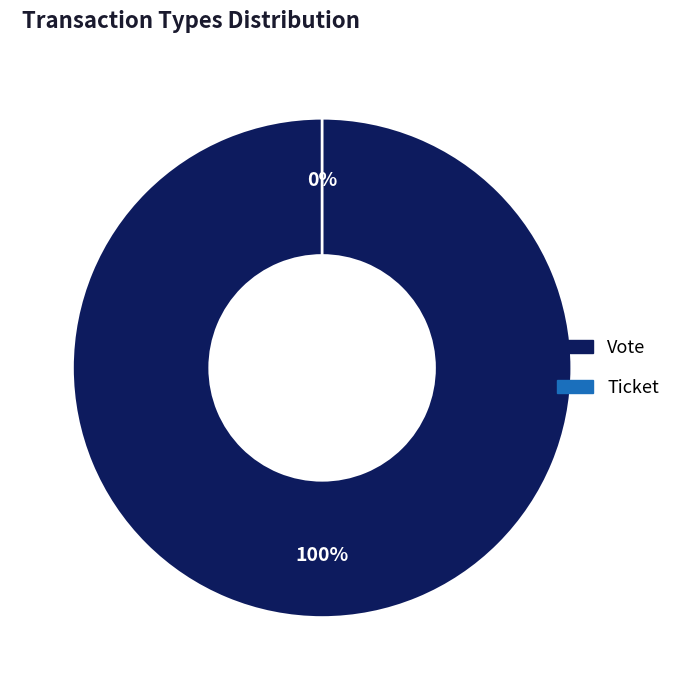

Is it true that Vote is 100% of the pie?

True